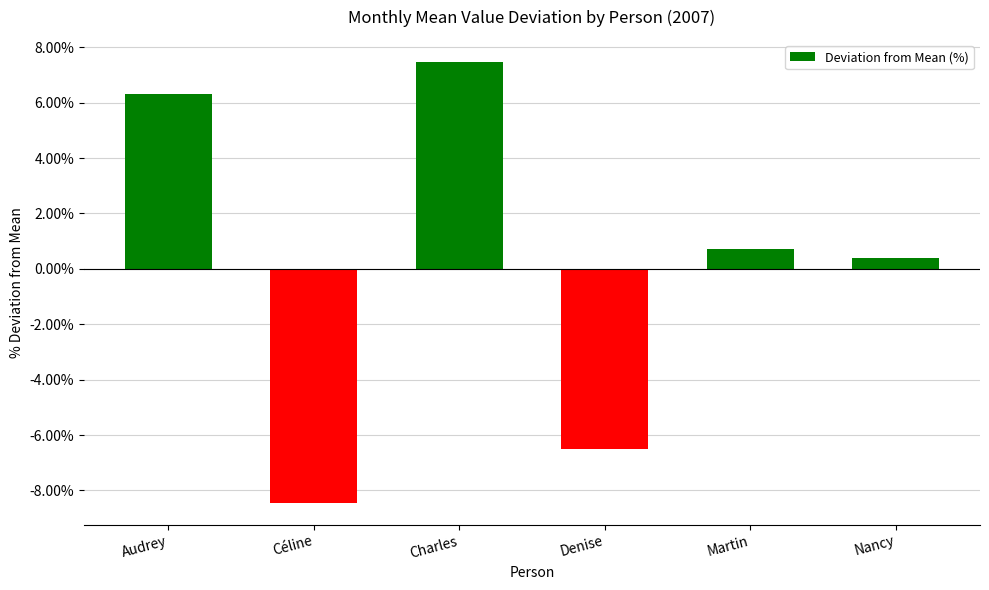

What is the label of the 3rd bar from the left?

Charles